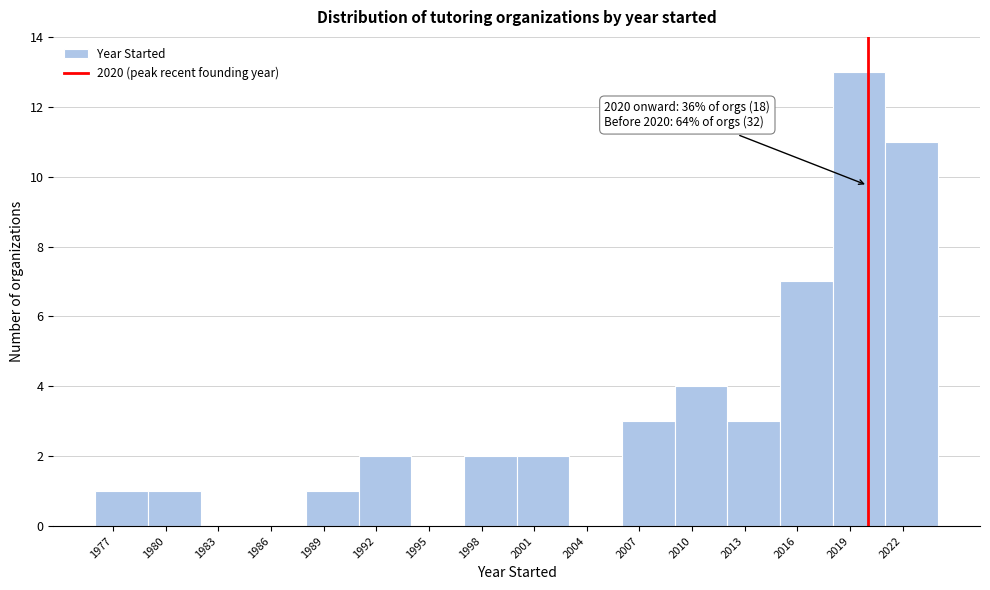

Over which range of the x-axis is the bar tallest?

2018 to 2021